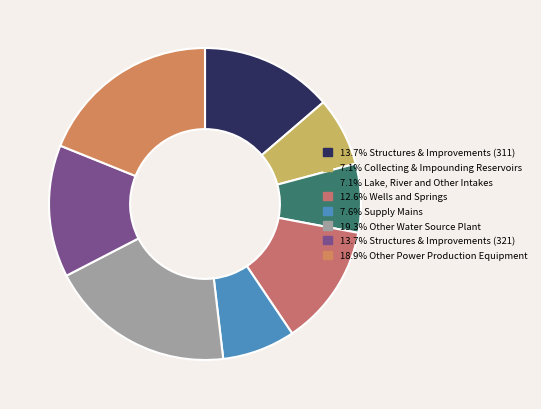

How many slices are in this pie chart?

8